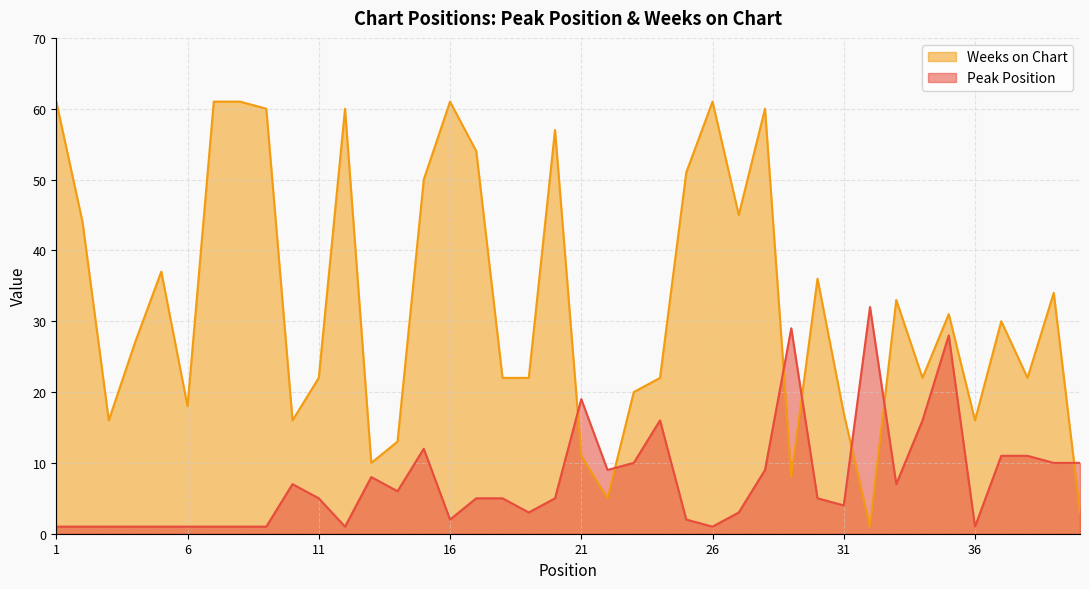

At which category is the sum across all series the highest?

28